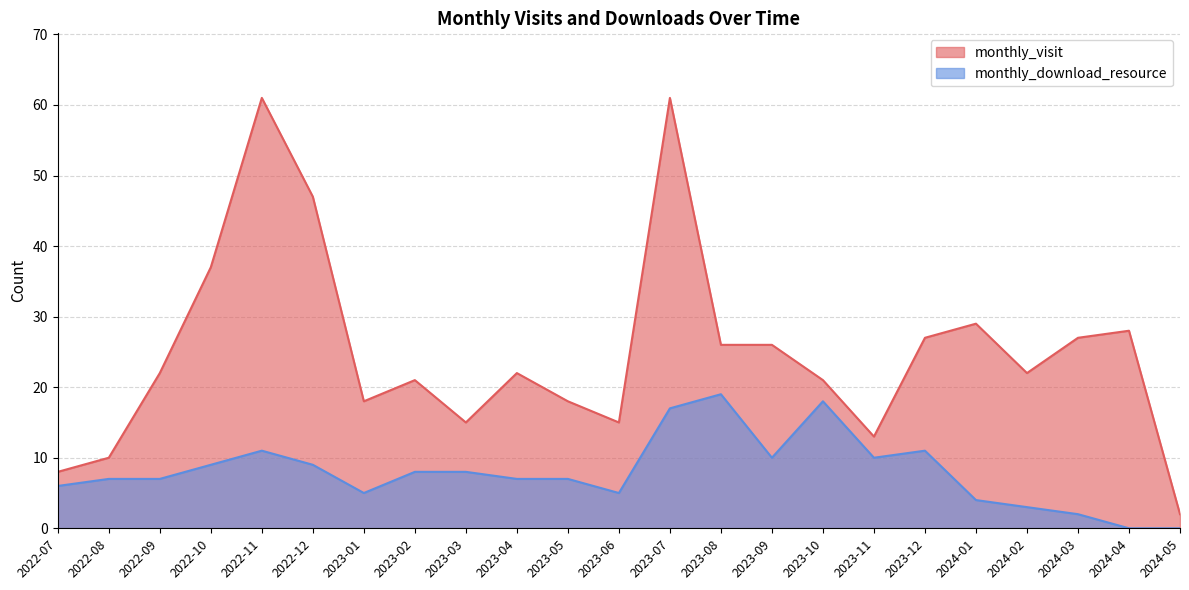

Reading left to right, extract all data points from this chart.

monthly_visit: 2022-07=8	2022-08=10	2022-09=22	2022-10=37	2022-11=61	2022-12=47	2023-01=18	2023-02=21	2023-03=15	2023-04=22	2023-05=18	2023-06=15	2023-07=61	2023-08=26	2023-09=26	2023-10=21	2023-11=13	2023-12=27	2024-01=29	2024-02=22	2024-03=27	2024-04=28	2024-05=2
monthly_download_resource: 2022-07=6	2022-08=7	2022-09=7	2022-10=9	2022-11=11	2022-12=9	2023-01=5	2023-02=8	2023-03=8	2023-04=7	2023-05=7	2023-06=5	2023-07=17	2023-08=19	2023-09=10	2023-10=18	2023-11=10	2023-12=11	2024-01=4	2024-02=3	2024-03=2	2024-04=0	2024-05=0